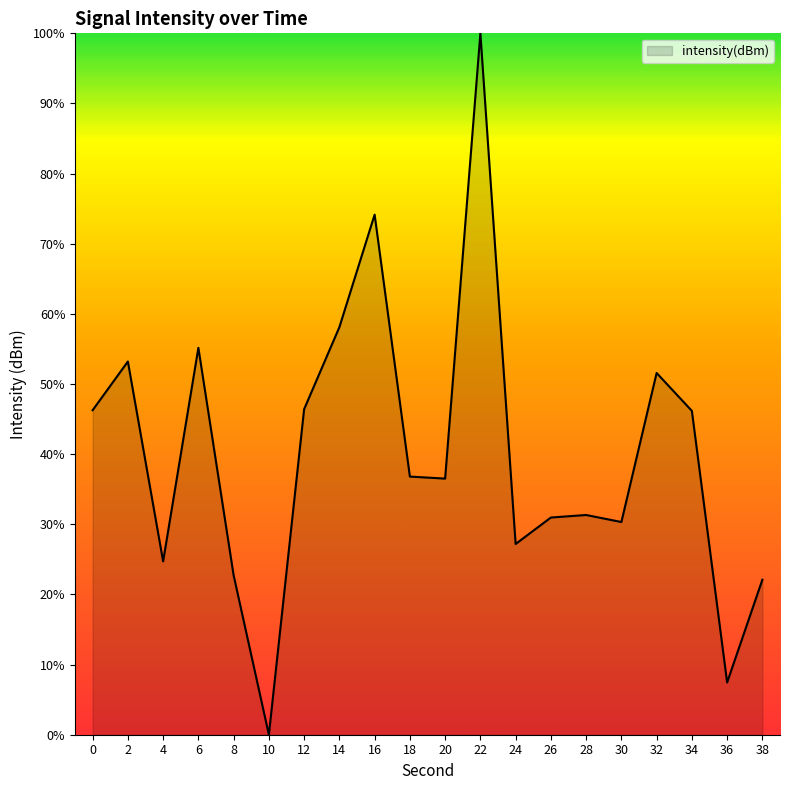

The chart shows a value of 61.6 at 10. True or false?

False